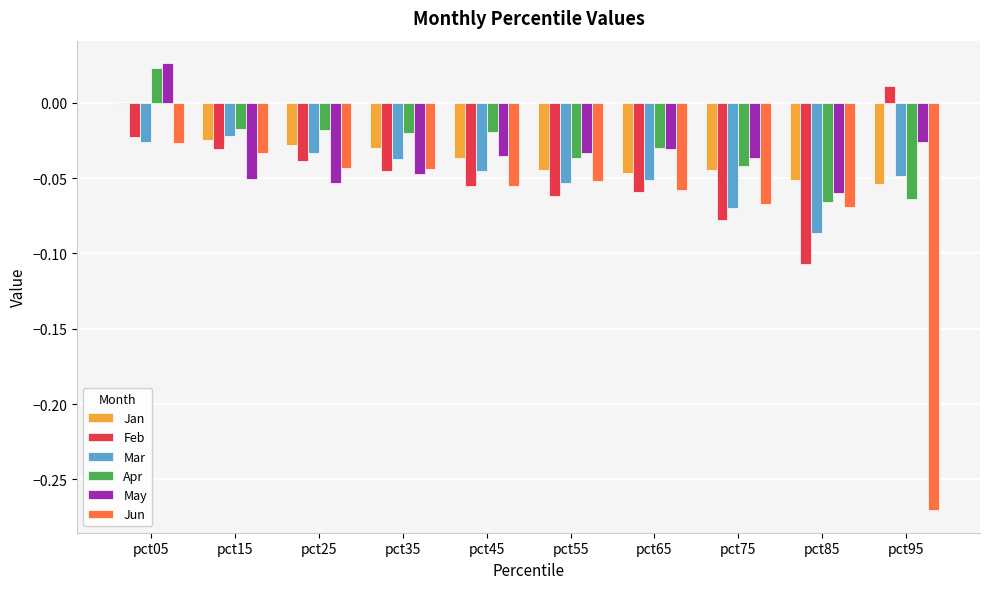

What is the sum of all Jun values?

-0.7